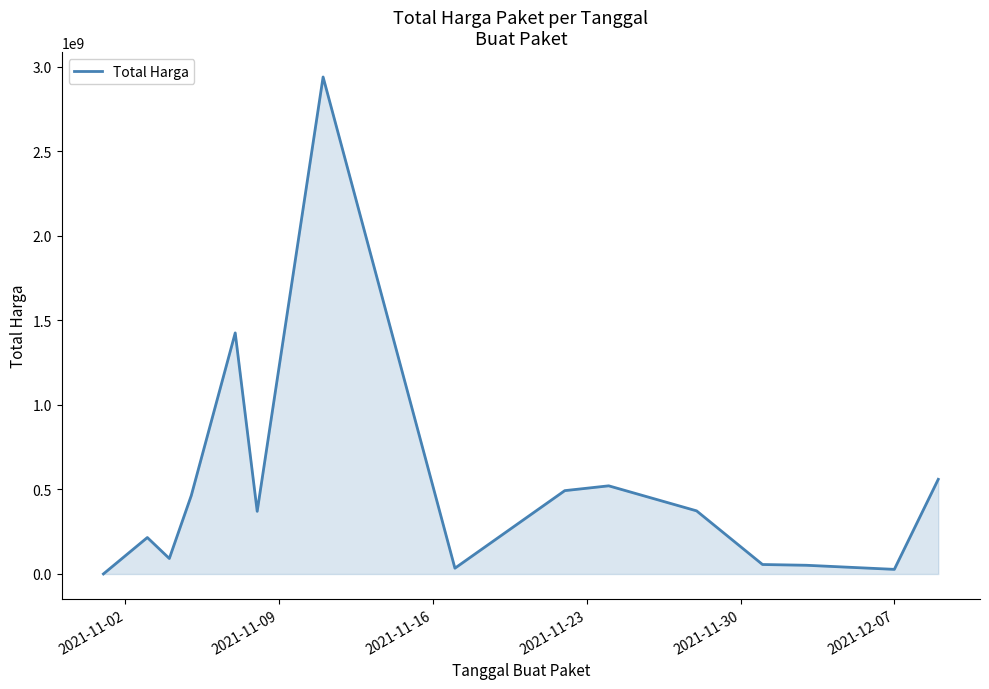

What is the difference between the maximum and minimum values?

2939119640